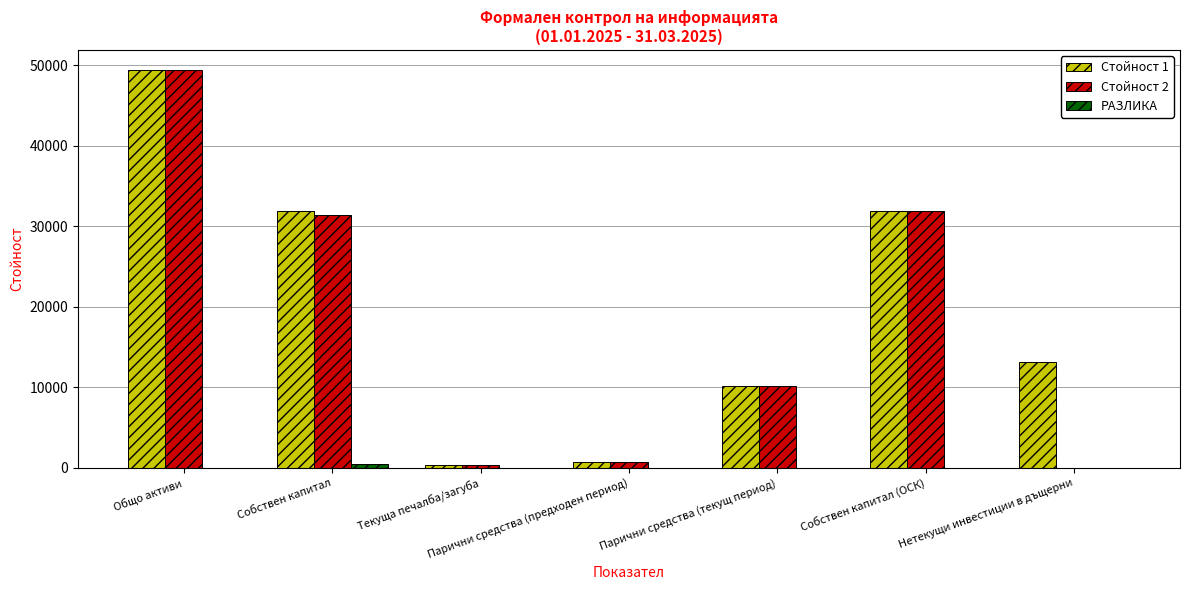

Which category has the highest value in the Стойност 1 series?

Общо активи